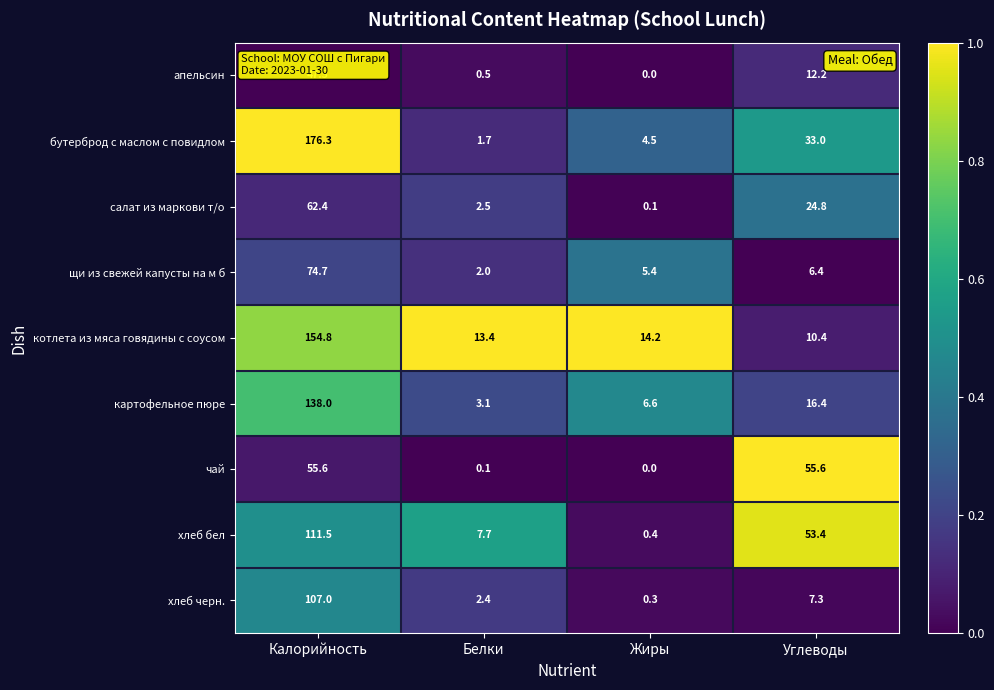

The value of апельсин at Жиры is 20.7. True or false?

False